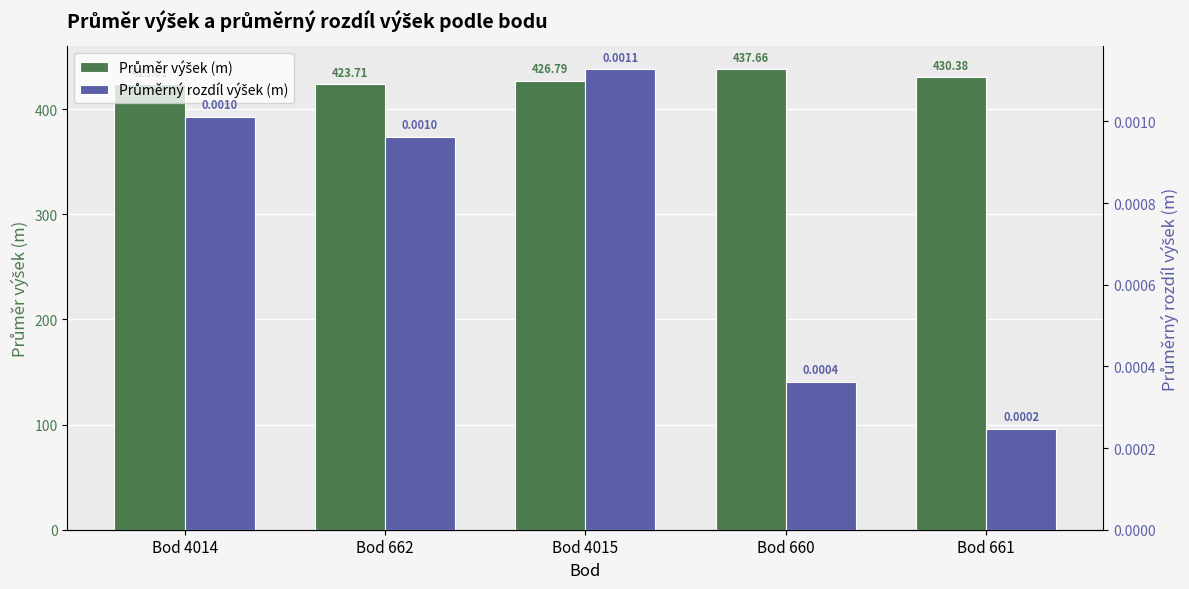

Rank the series by their average value, from highest to lowest.

Průměr výšek (m), Průměrný rozdíl výšek (m)